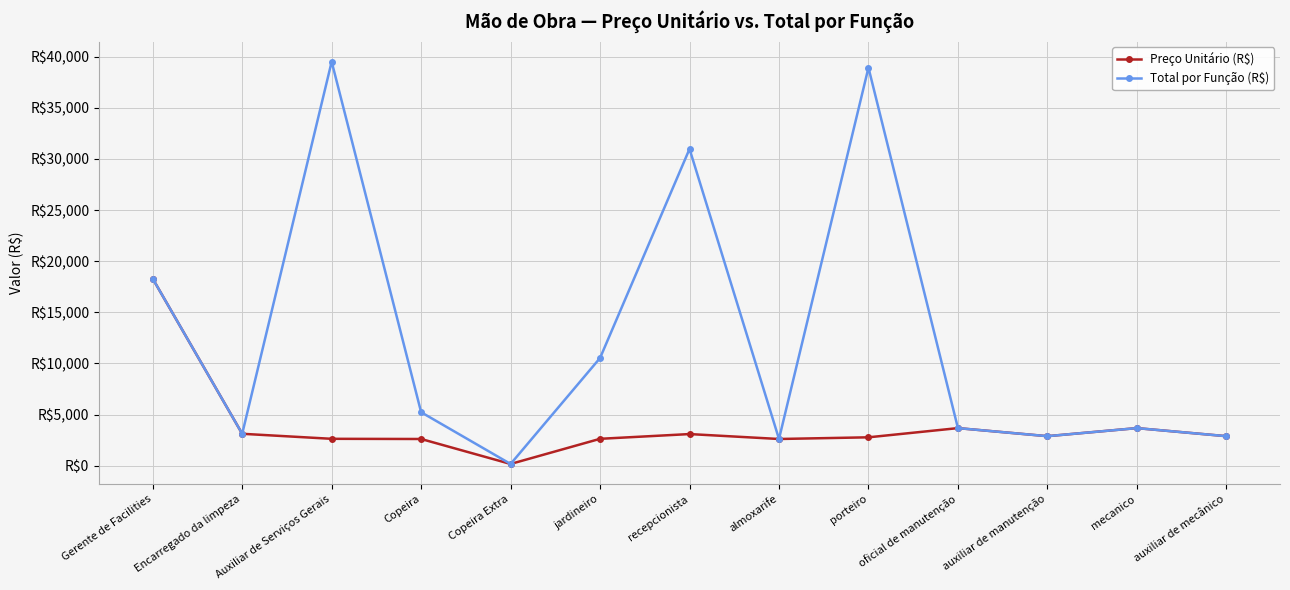

Does the chart have visible grid lines?

Yes